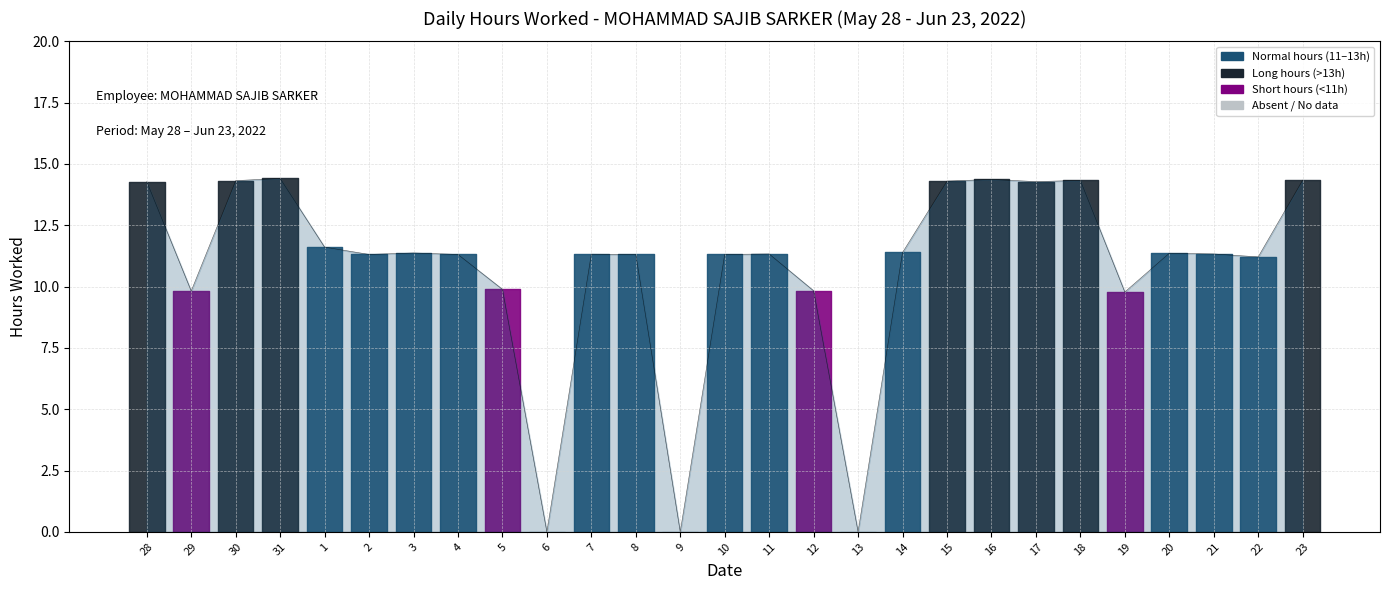

What position from the left is 15?

19